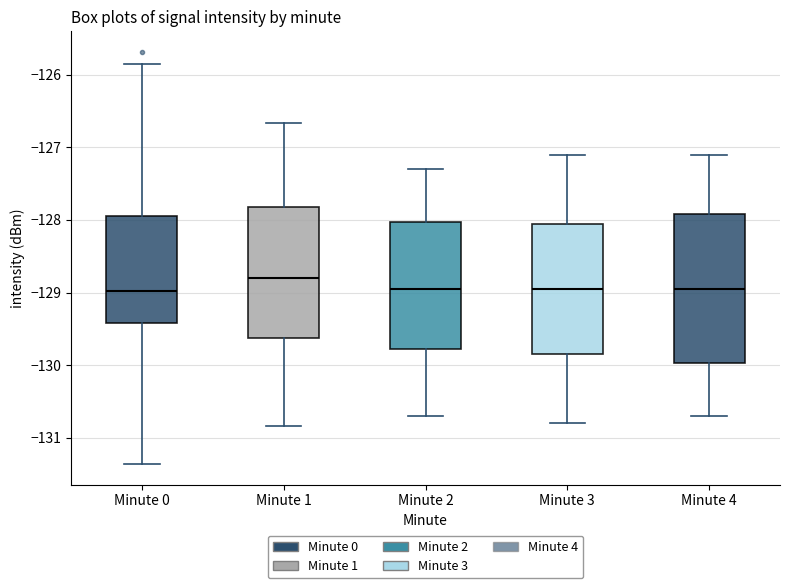

Which box is the tallest, from its lower edge to its upper edge?

Minute 4